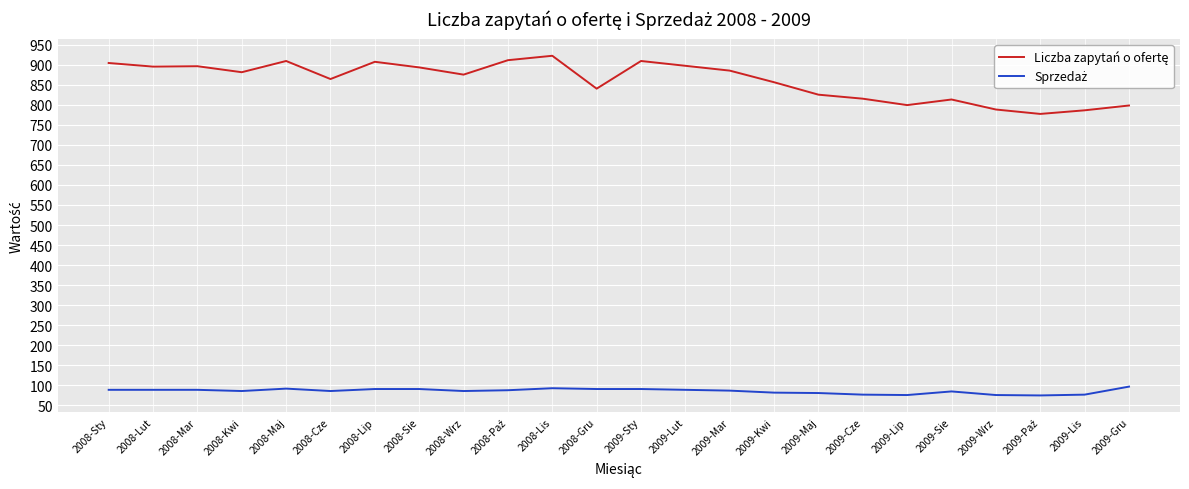

What position from the left is 2009-Lip?

19